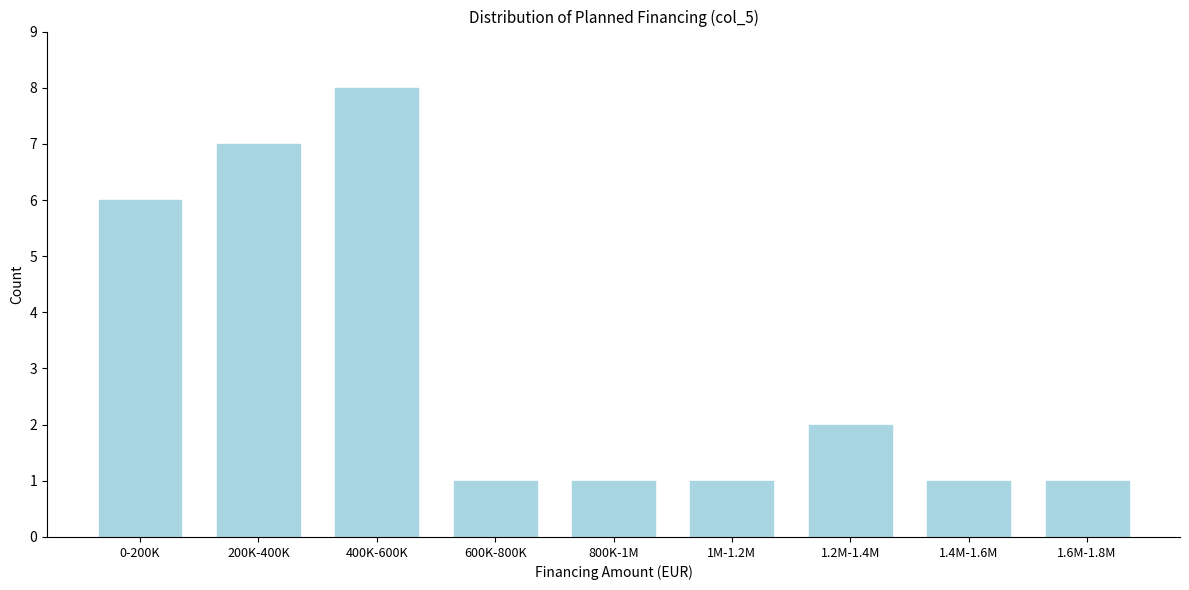

Reading right to left, list all the values displayed in this chart.

1	1	2	1	1	1	8	7	6